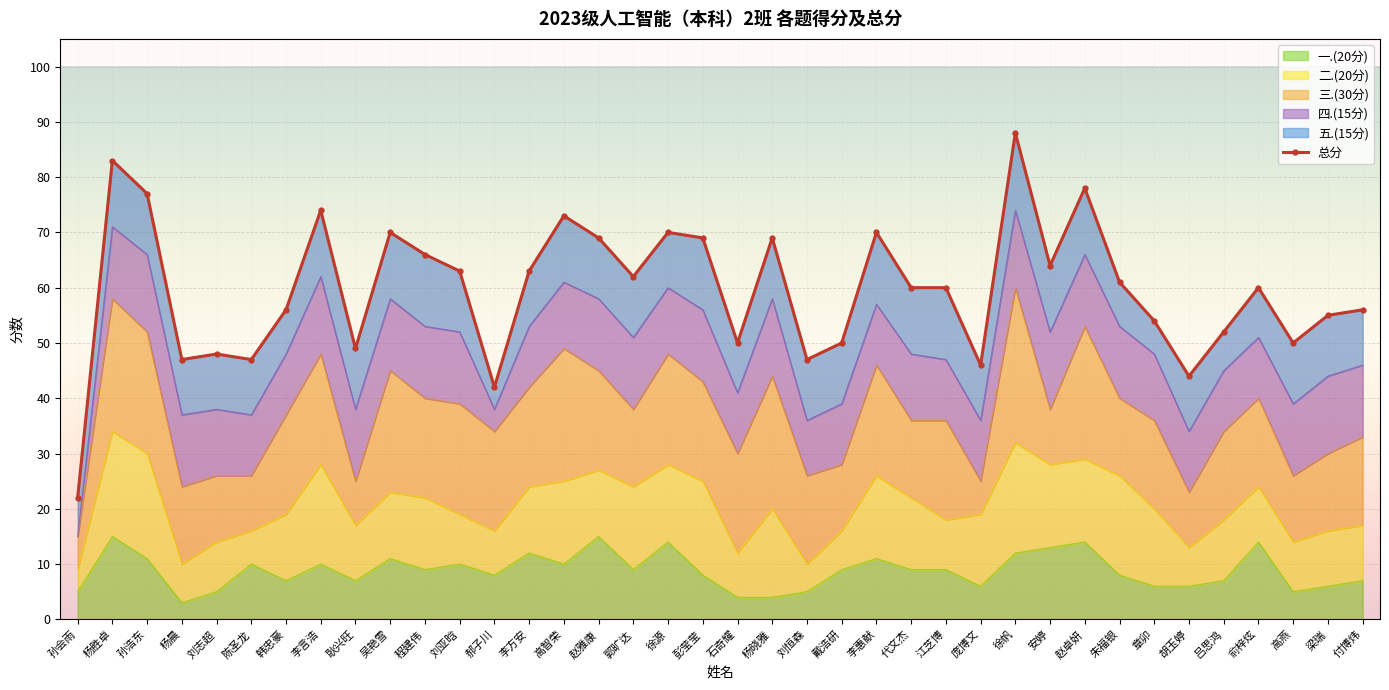

The 一.(20分) series shows 15 at 杨胜卓. True or false?

True